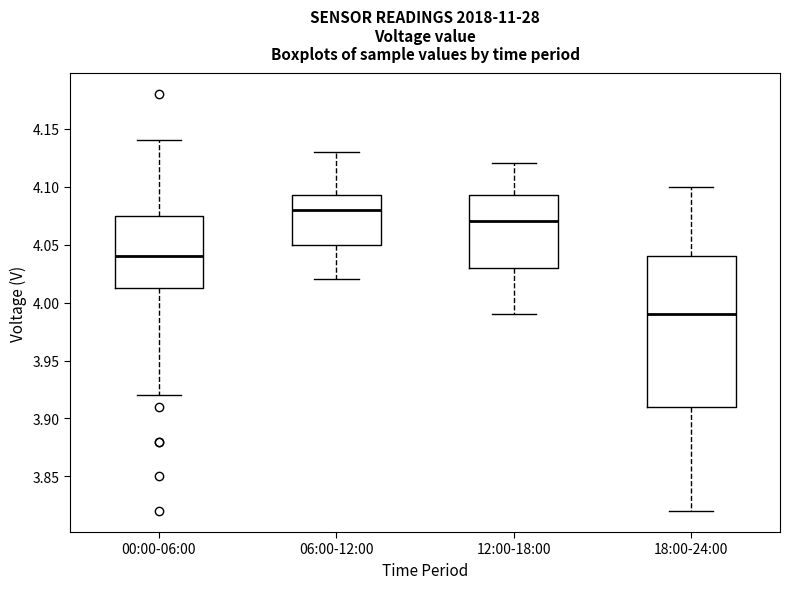

Comparing the boxes themselves (not the whiskers), which one is the tallest?

18:00-24:00